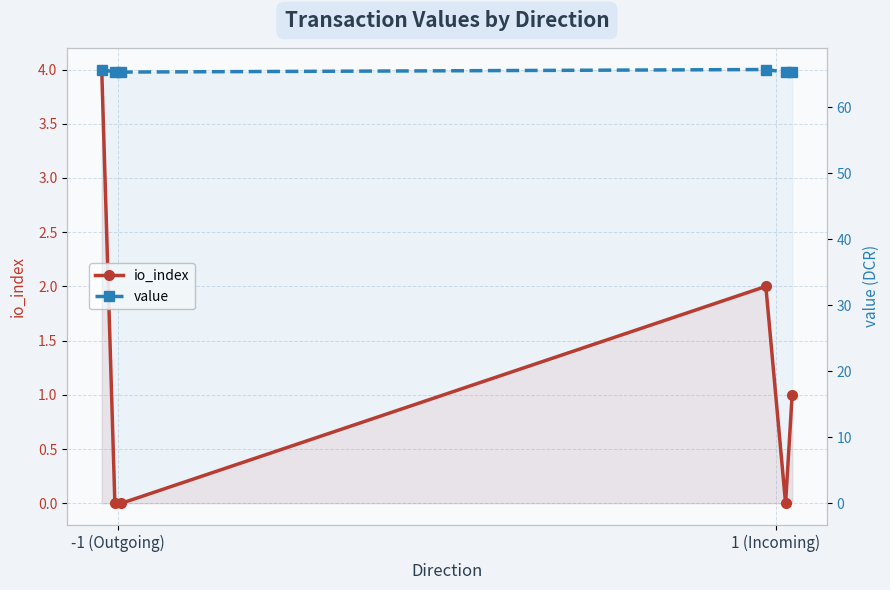

Is it true that value equals 87.5 at 3?

False